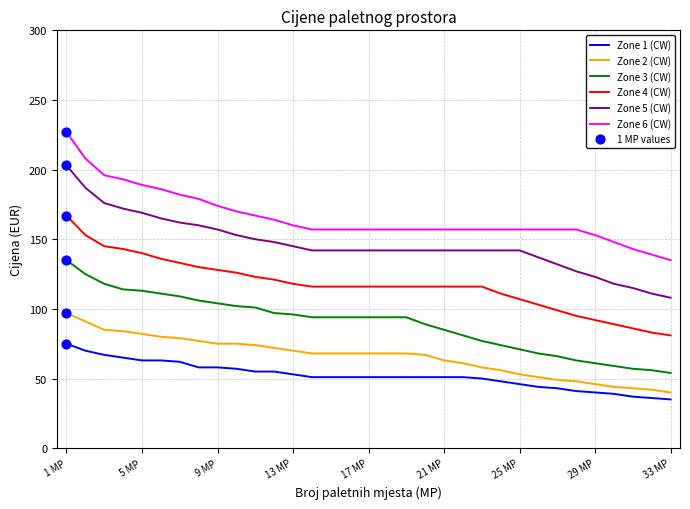

Which series has the largest range (max minus min)?

Zone 5 (CW)